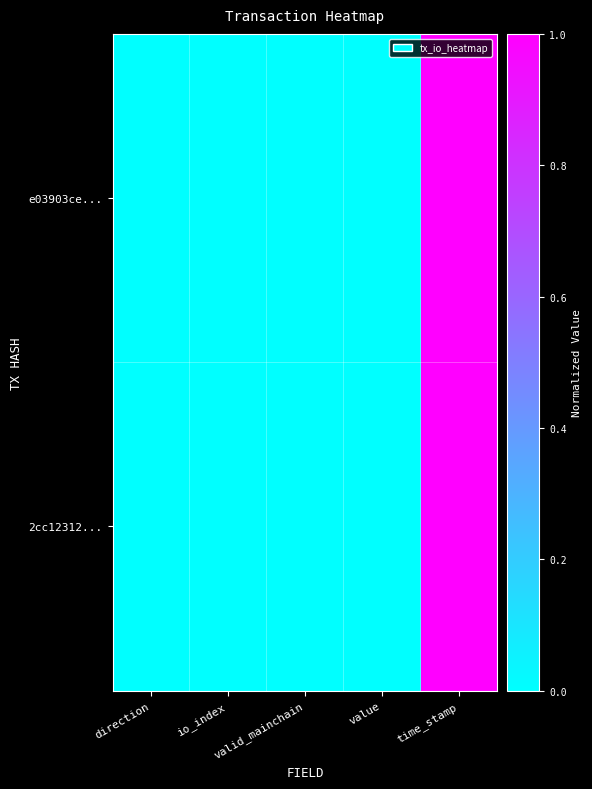

Between direction and value, which is larger?

value